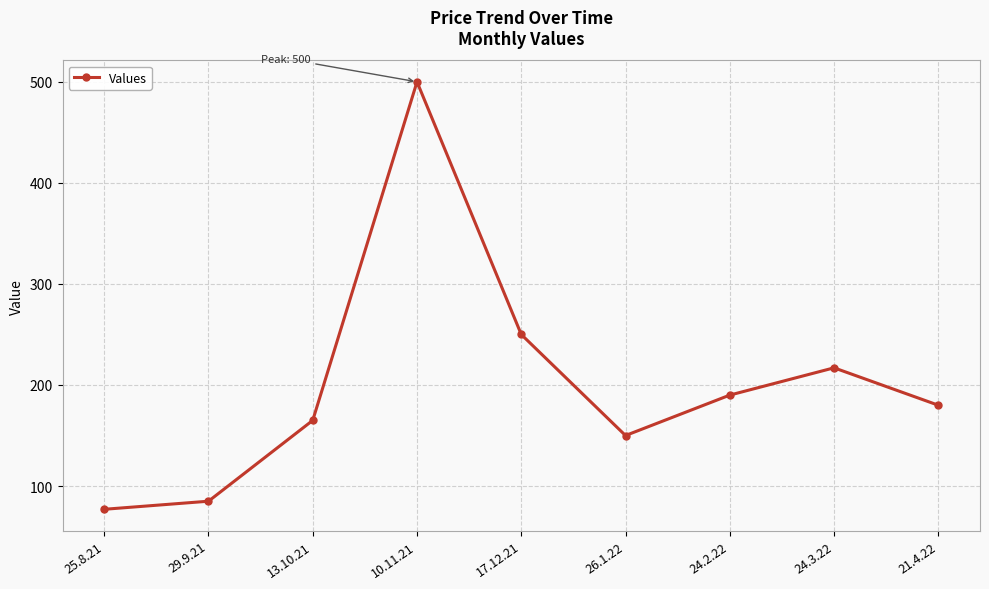

At which label does the data first exceed 180?

10.11.21